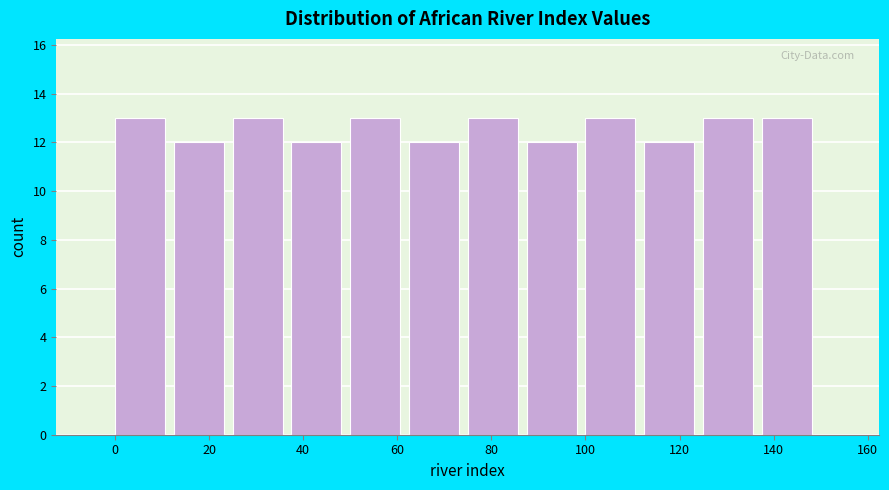

Reading left to right, transcribe this chart: for each bar, give the range it covers on the x-axis and its height. Neither the bar edges nor the heights are printed on the chart, so give them approximately, as read against the axes.

0.0 to 12.5: 13
12.5 to 25.0: 12
25.0 to 37.5: 13
37.5 to 50.0: 12
50.0 to 62.5: 13
62.5 to 75.0: 12
75.0 to 87.5: 13
87.5 to 100.0: 12
100.0 to 112.5: 13
112.5 to 125.0: 12
125.0 to 137.5: 13
137.5 to 150.0: 13